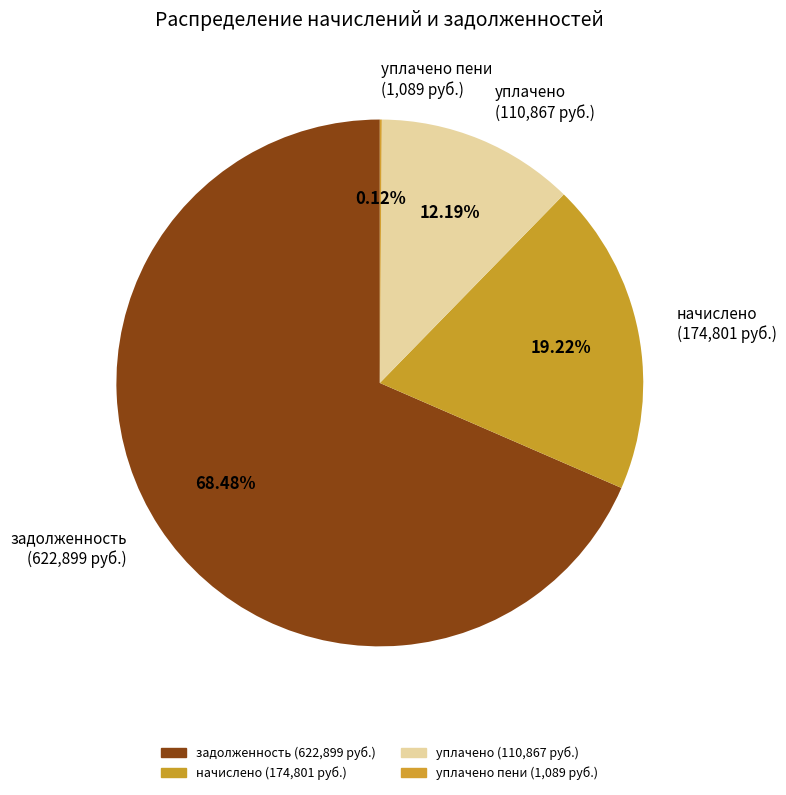

Is there a majority slice in this chart?

Yes